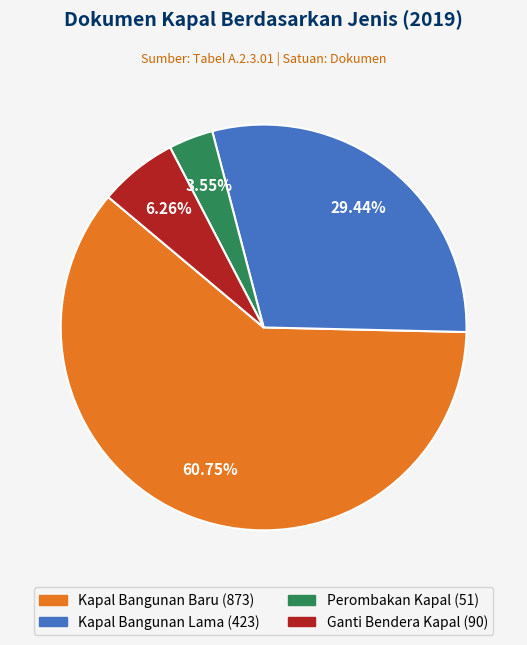

Rank the categories by value from lowest to highest.

Perombakan Kapal, Ganti Bendera Kapal, Kapal Bangunan Lama, Kapal Bangunan Baru